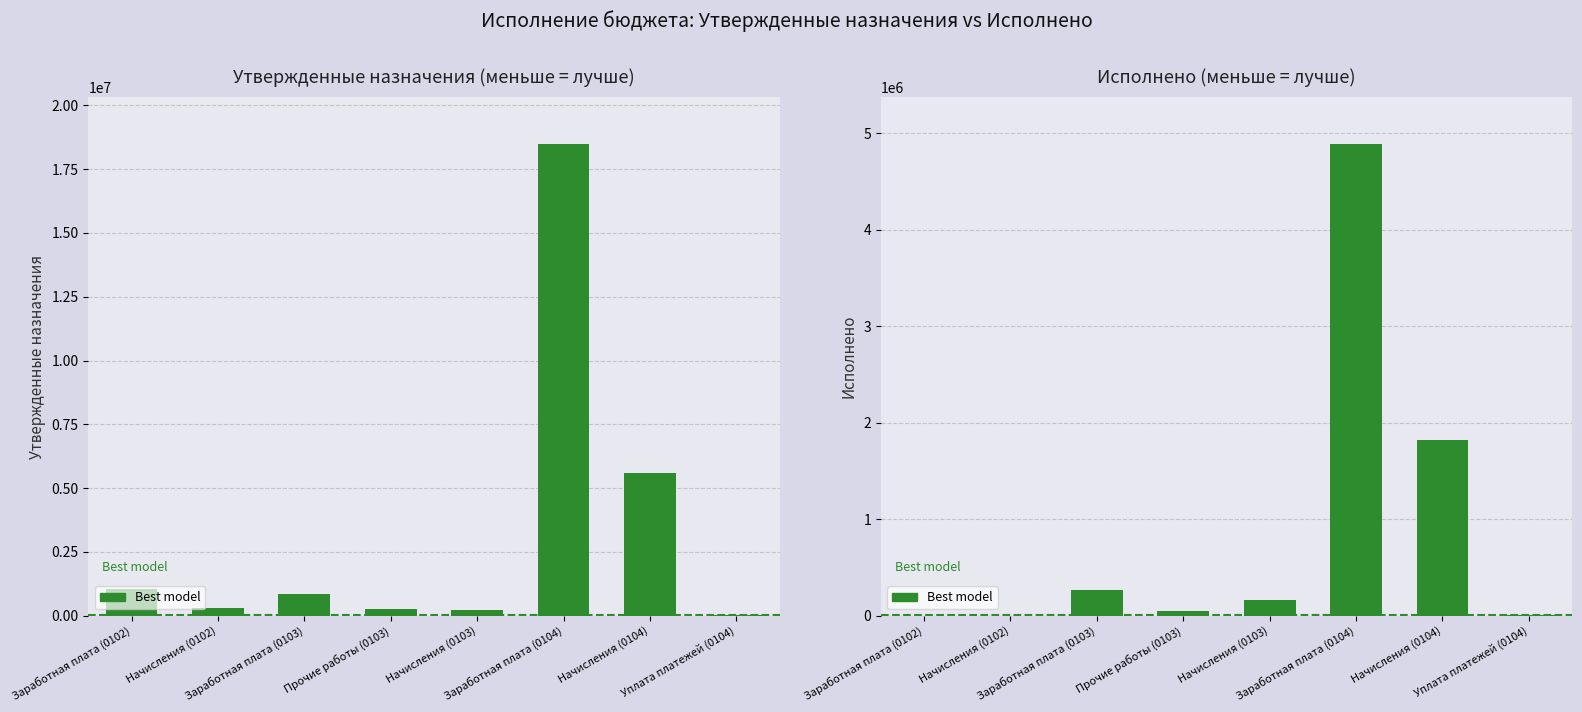

Which series has the largest total across all categories?

Утвержденные бюджетные назначения